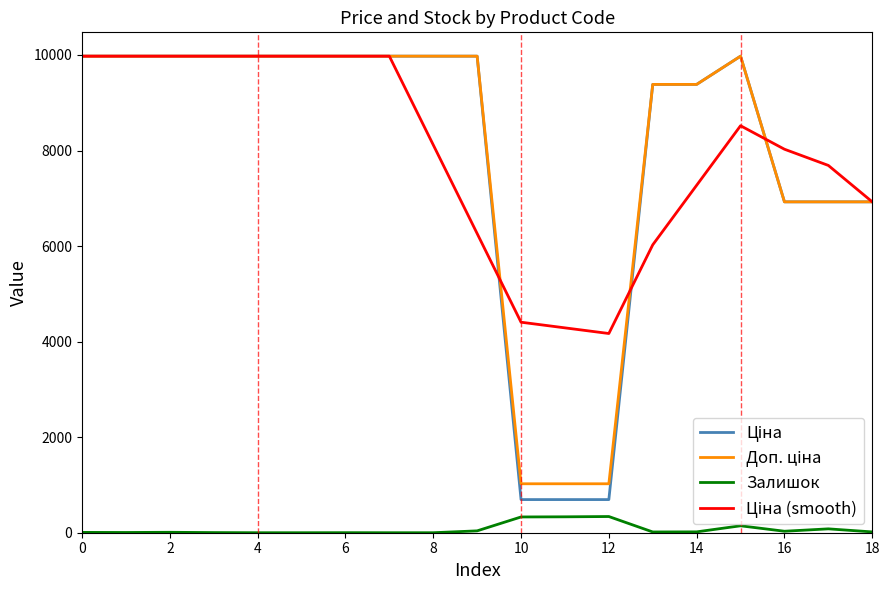

What is the maximum value for Залишок?

339.0